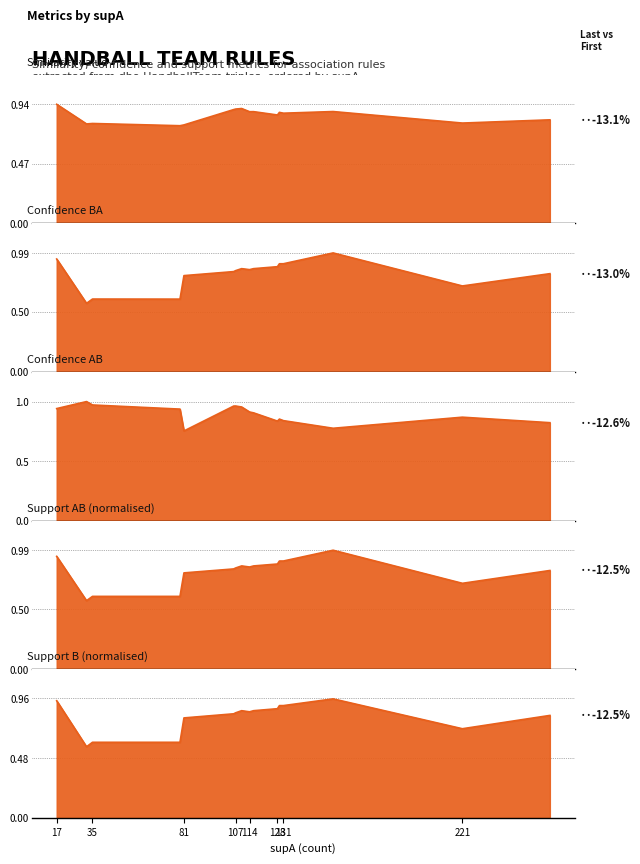

Between 129 and 110, which is larger?

110